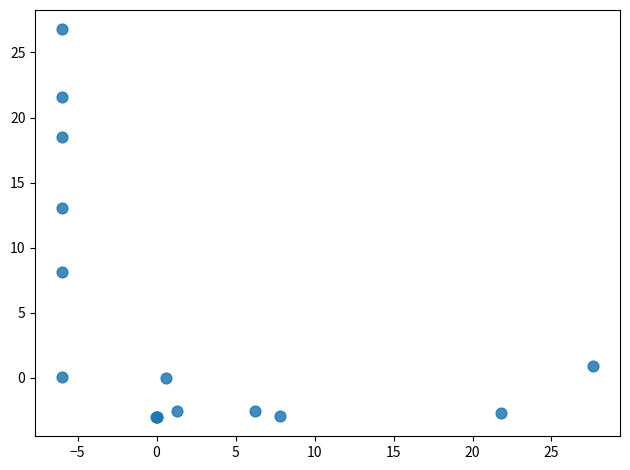

What Y value in the scatter plot is closest to 11?

13.0